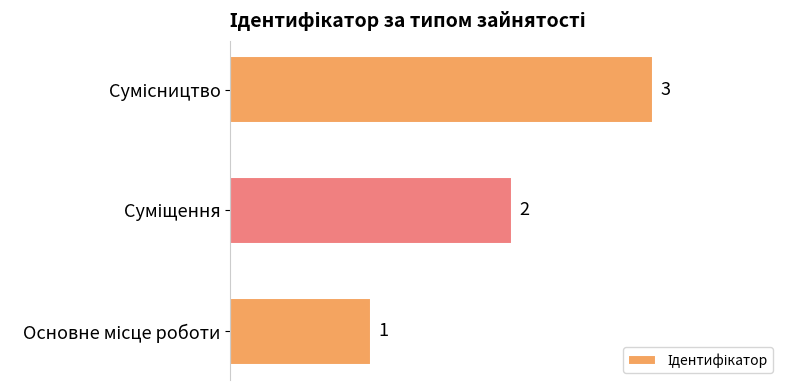

How many values are between 1 and 3?

3